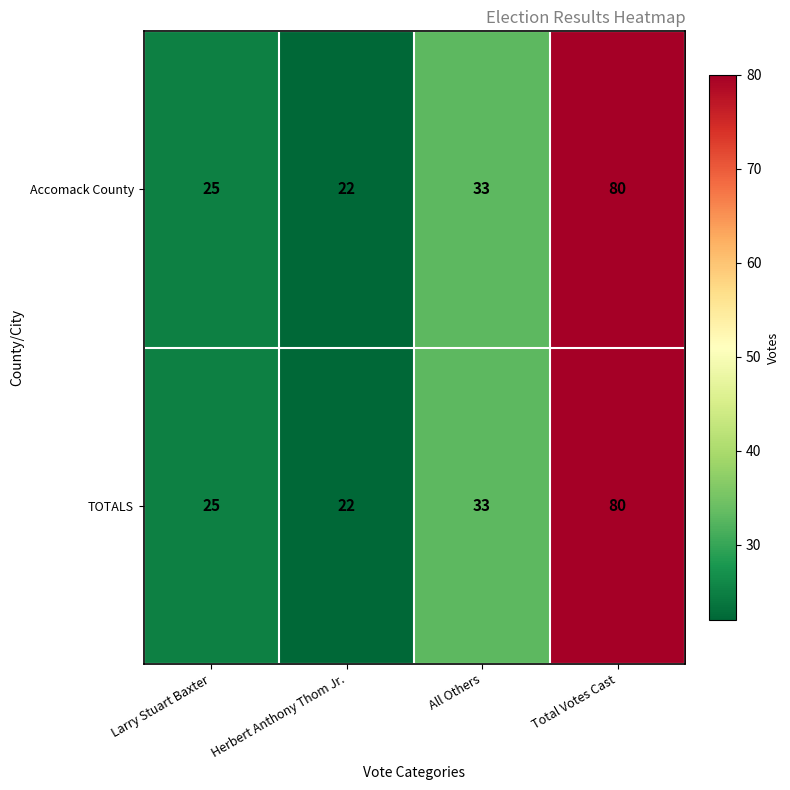

True or false: Accomack County has a value of 22 at Herbert Anthony Thom Jr..

True